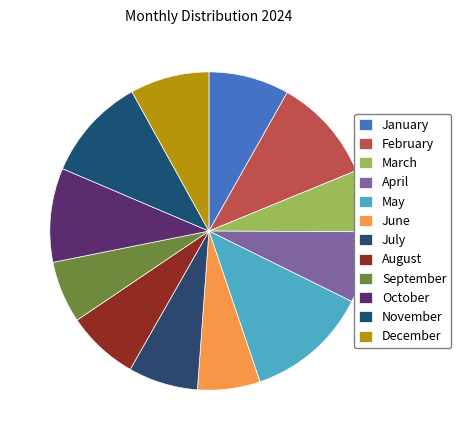

To the nearest percent, what is the combined percentage of April and November?

18%